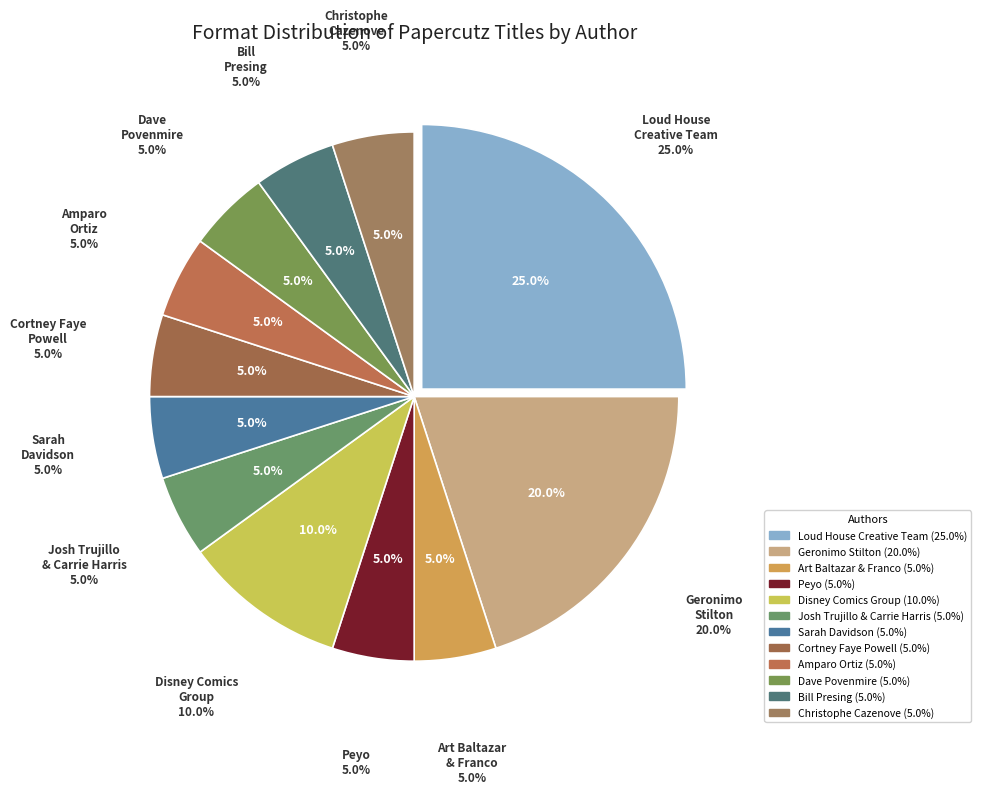

What is the largest slice in the pie chart?

The Loud House Creative Team